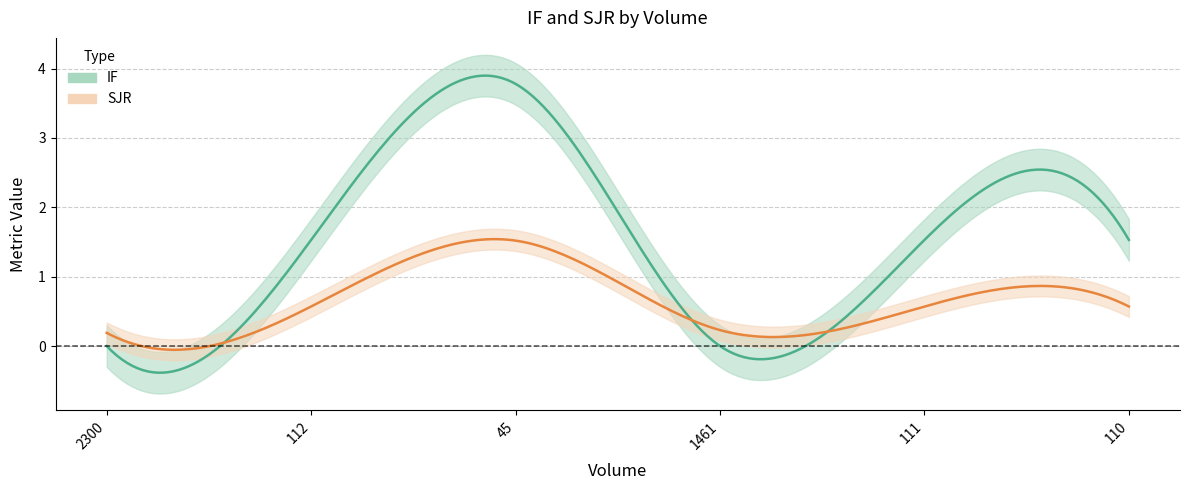

True or false: IF and SJR cross at least once.

True